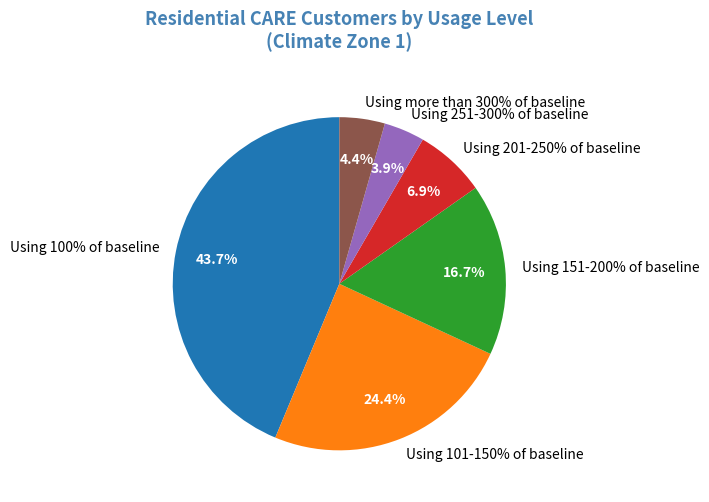

Which category has the smallest portion of the pie?

Using 251-300% of baseline